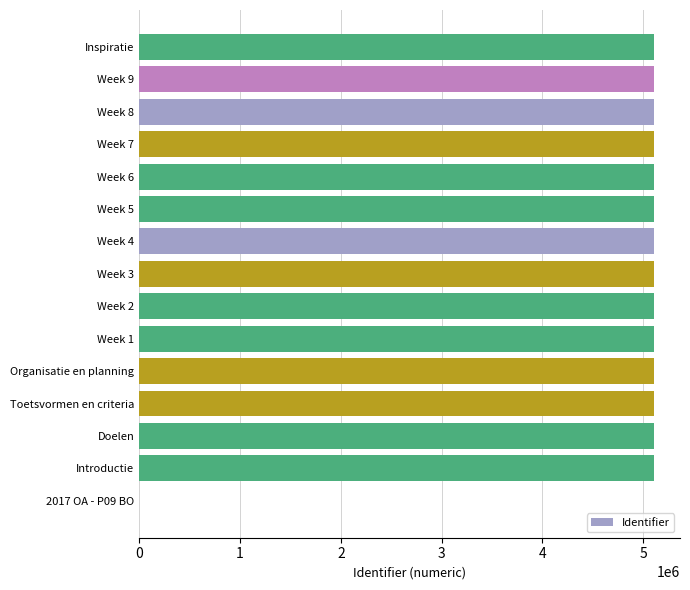

What is the ratio of the value at Week 1 to the value at Week 2?

1.0